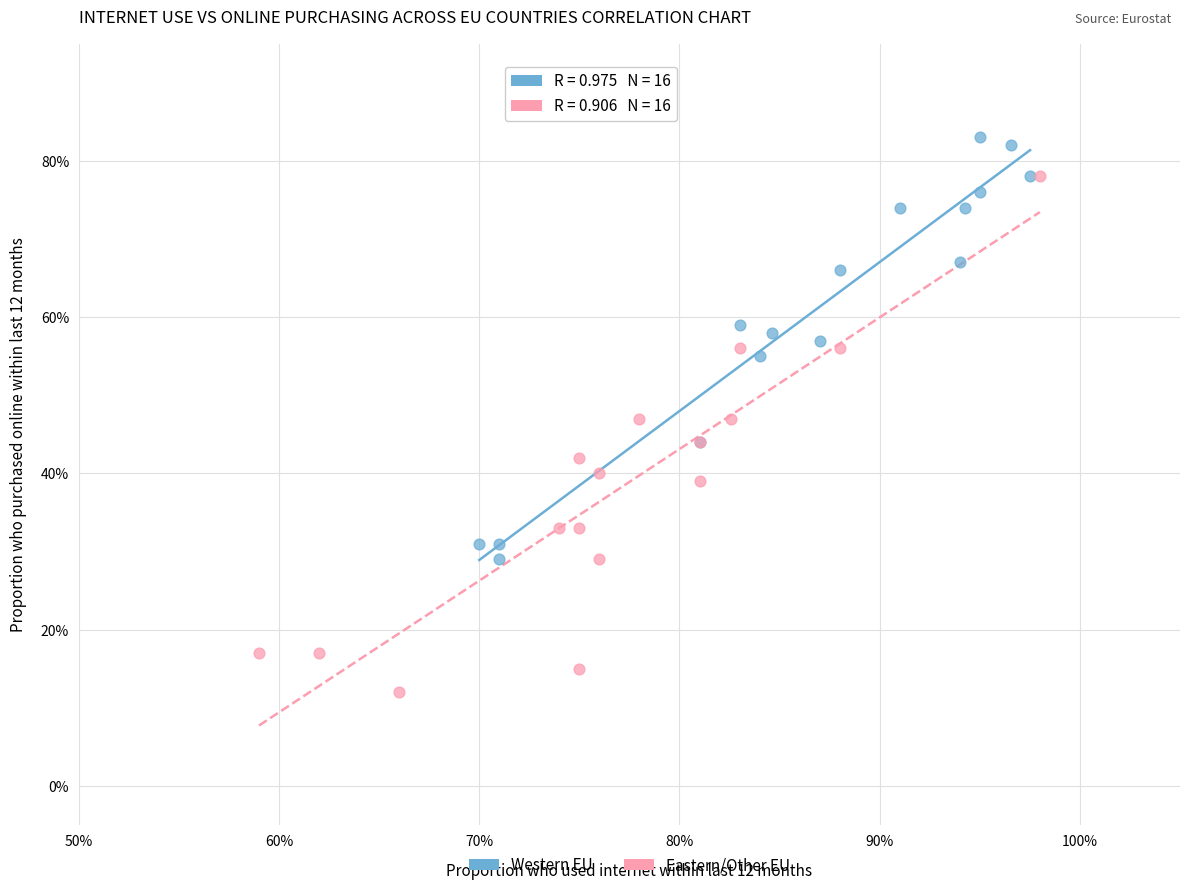

Which series contains the highest Y value?

Western EU